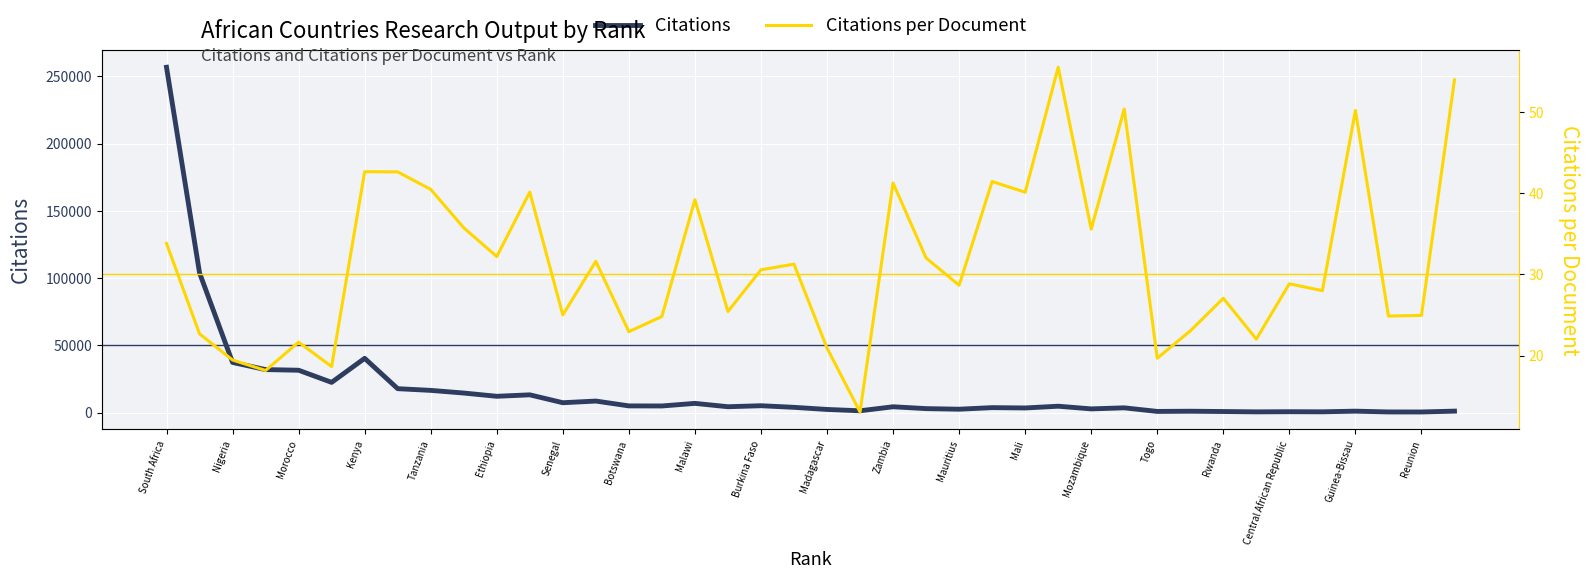

What is the difference between the second highest and minimum values in the Citations series?

103382.0